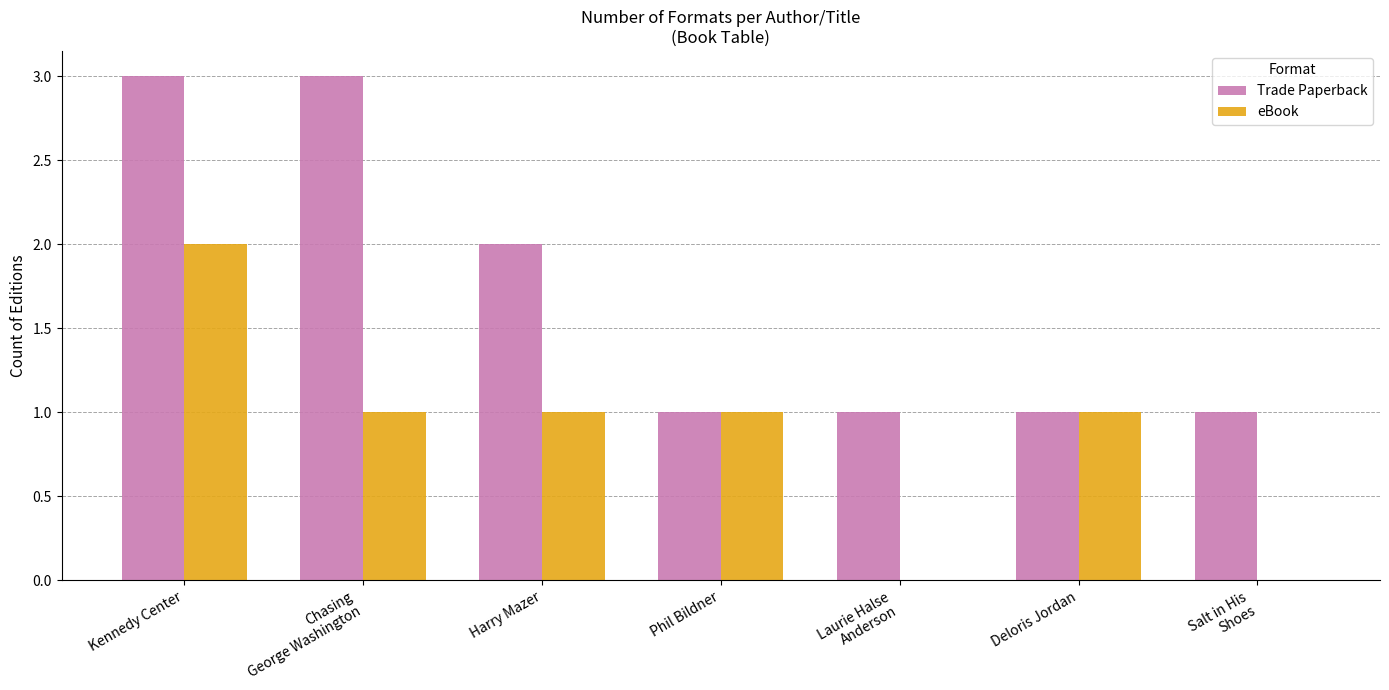

True or false: eBook has a value of 1 at Phil Bildner.

True